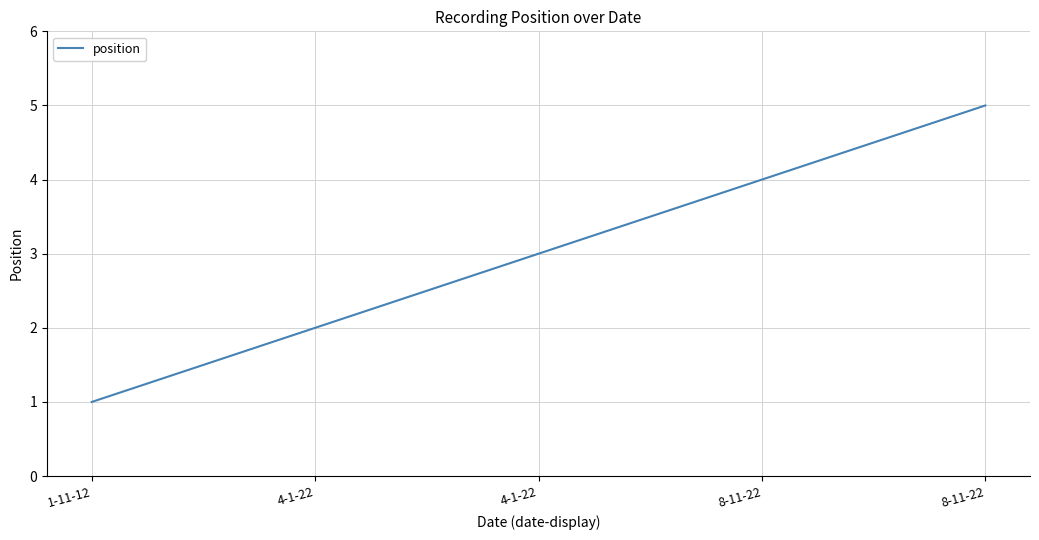

How many distinct data groups are displayed?

1